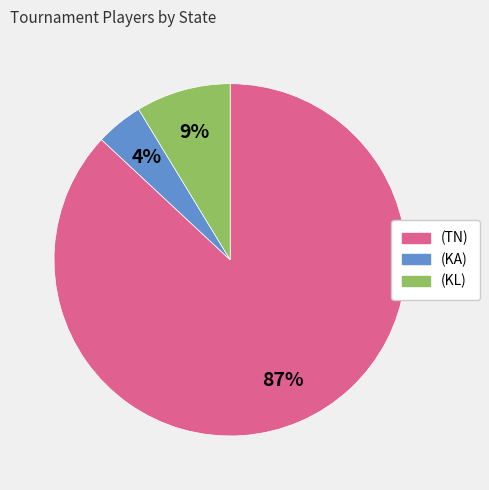

What percentage is the (KL) slice, to the nearest percent?

9%